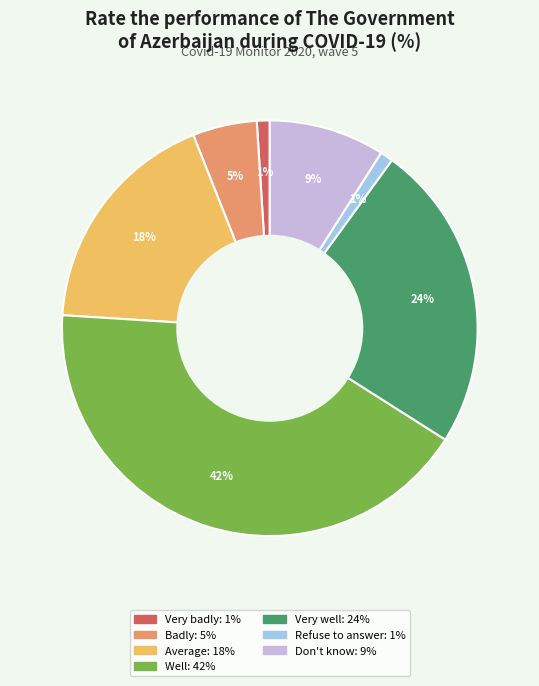

To the nearest percent, what is the difference between the largest and smallest slice percentages?

41%